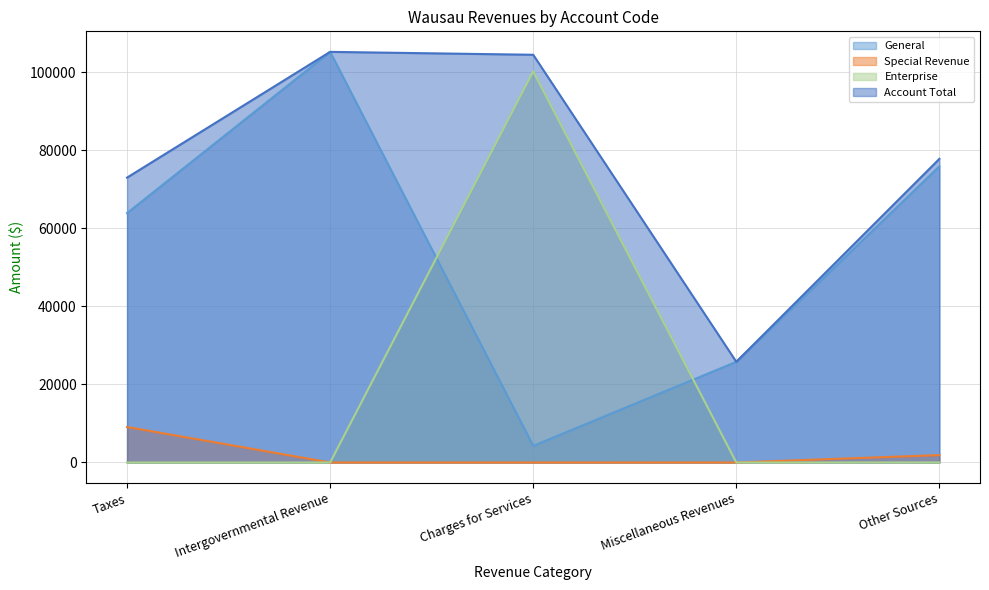

The value of Enterprise at Charges for Services is 100199. True or false?

True